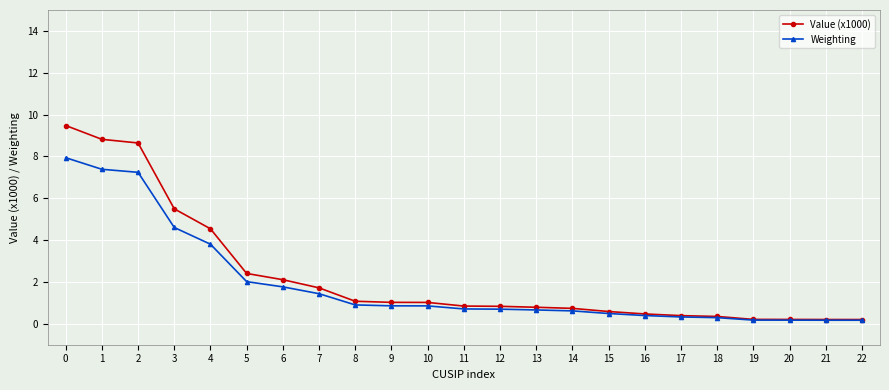

At which label is Value (x1000) closest to 4?

4